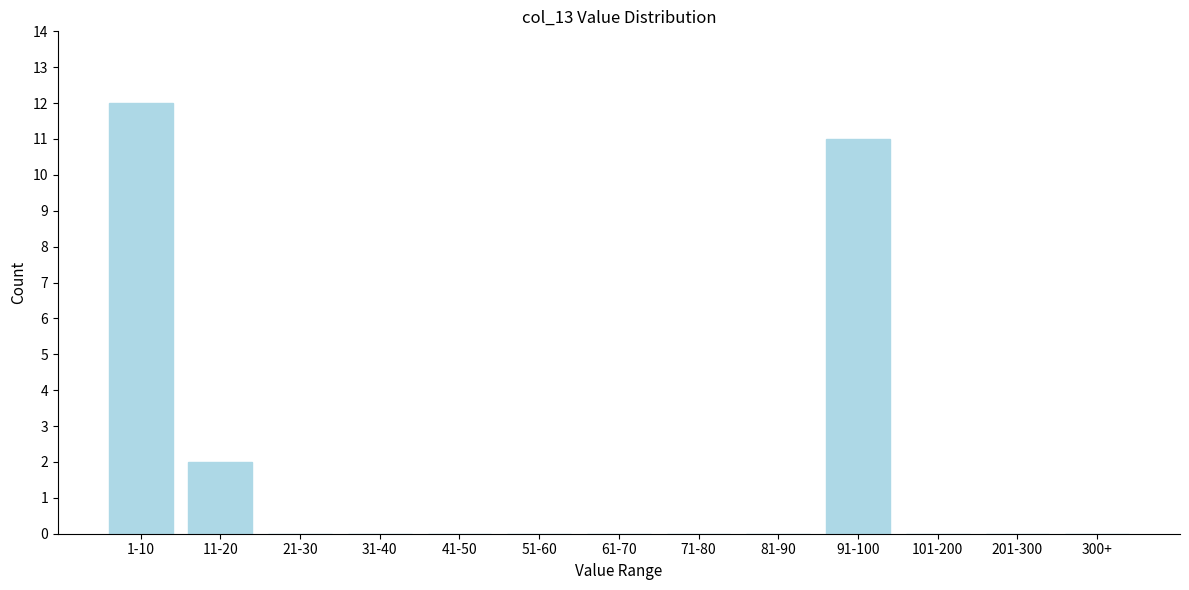

Reading left to right, extract all data points from this chart.

1-10=12	11-20=2	21-30=0	31-40=0	41-50=0	51-60=0	61-70=0	71-80=0	81-90=0	91-100=11	101-200=0	201-300=0	300+=0